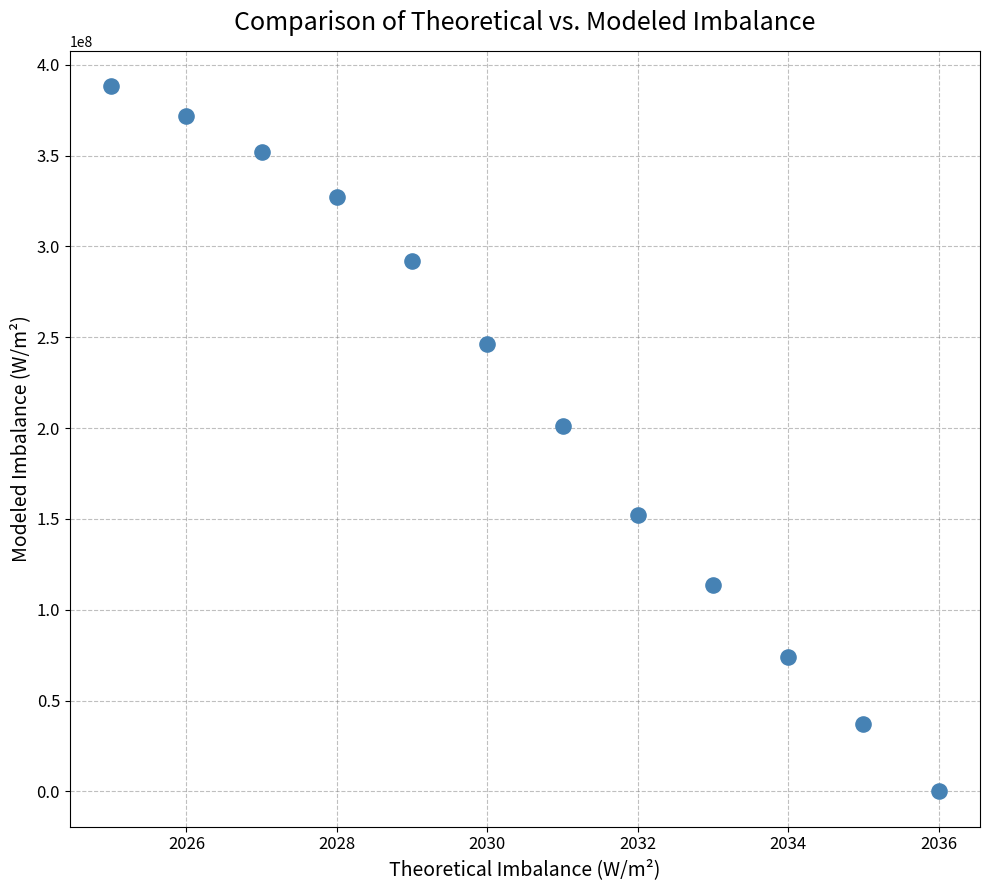

What Y value in the scatter plot is closest to 194146000?

201404200